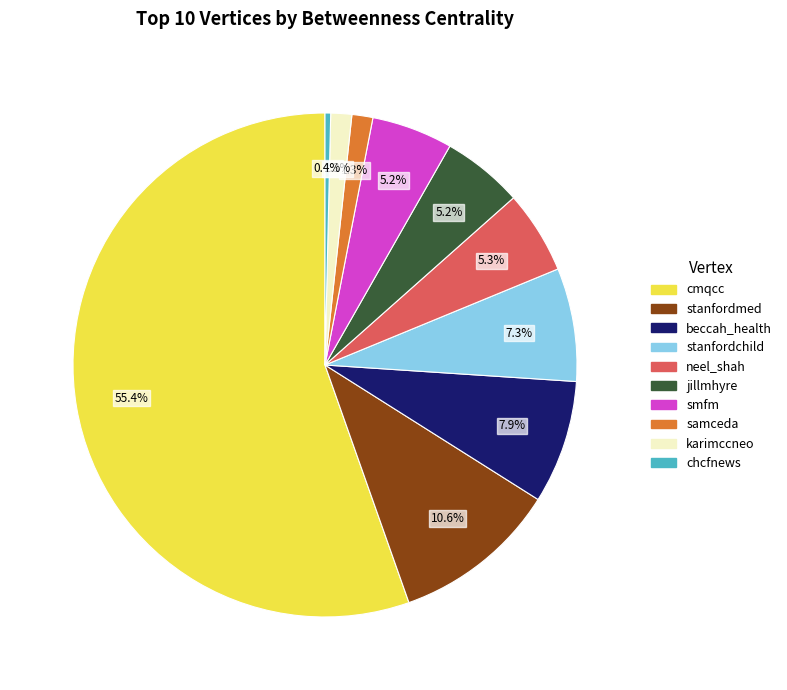

To the nearest percent, what is the combined percentage of neel_shah and cmqcc?

61%